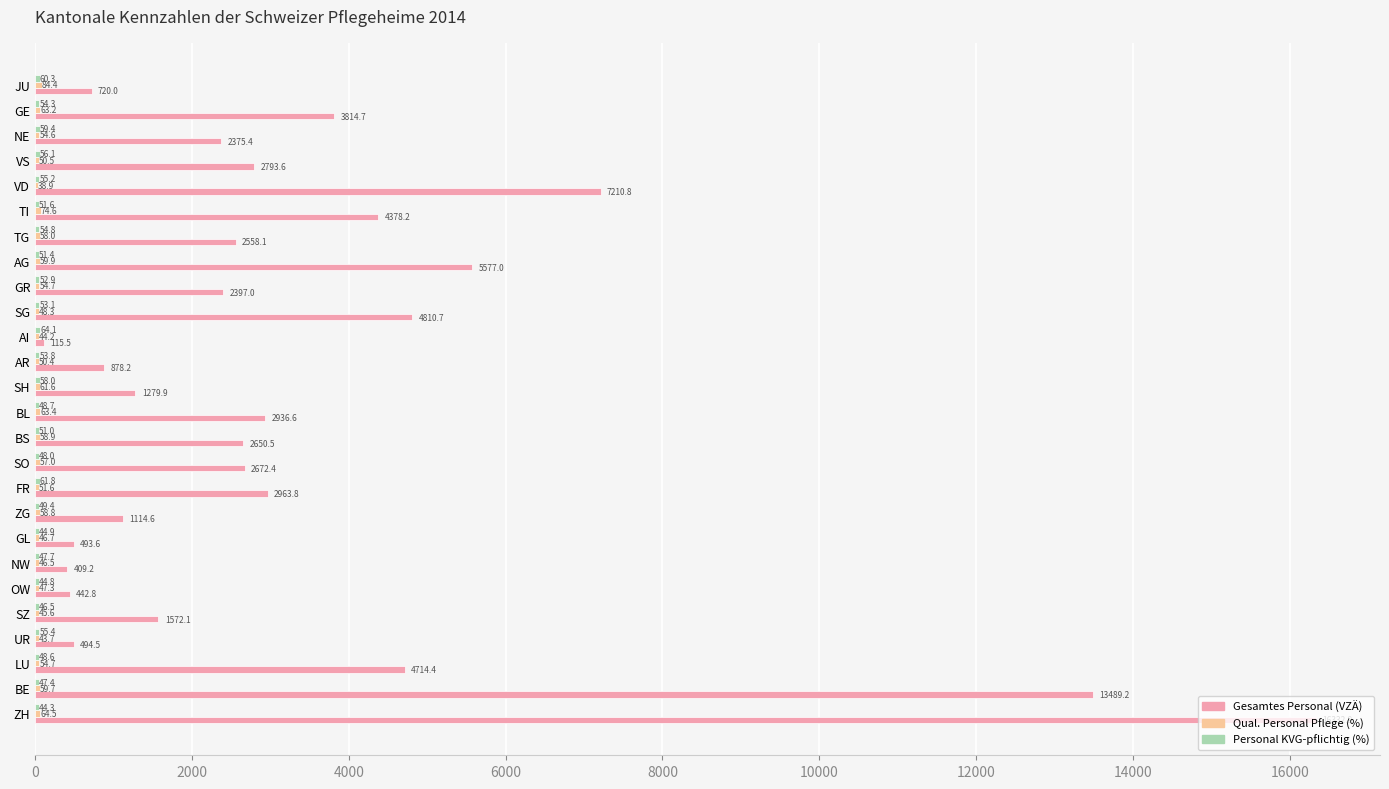

The value of Gesamtes Personal (VZÄ) at BS is 2650.5. True or false?

True